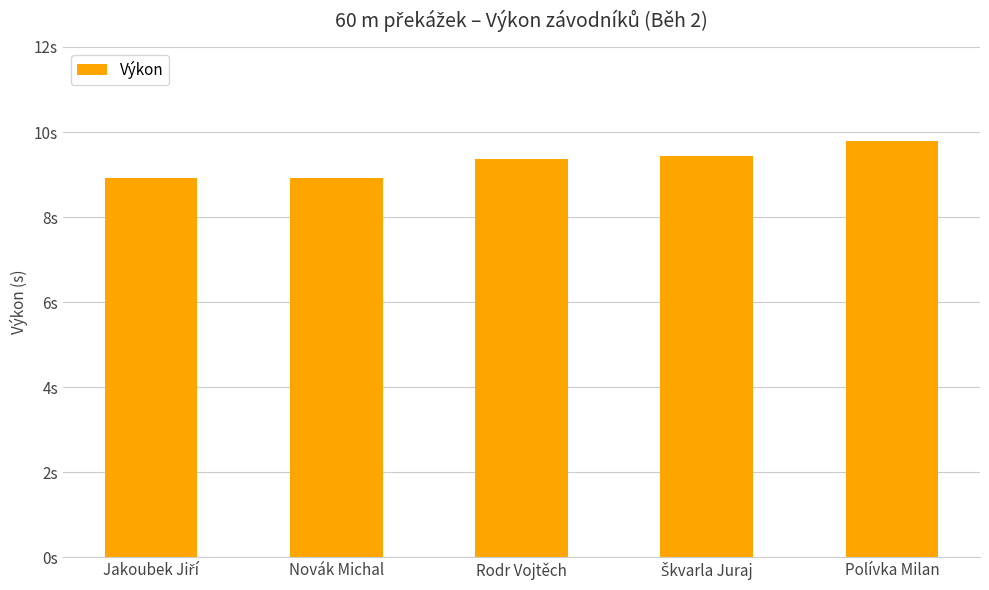

Does the chart contain any negative values?

No